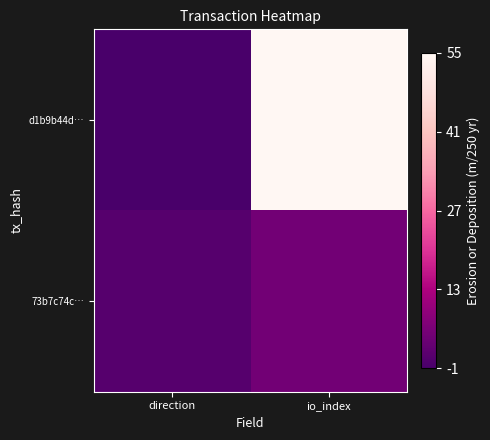

Reading left to right, list all the values displayed in this chart.

d1b9b44d…: direction=-1	io_index=55
73b7c74c…: direction=1	io_index=5